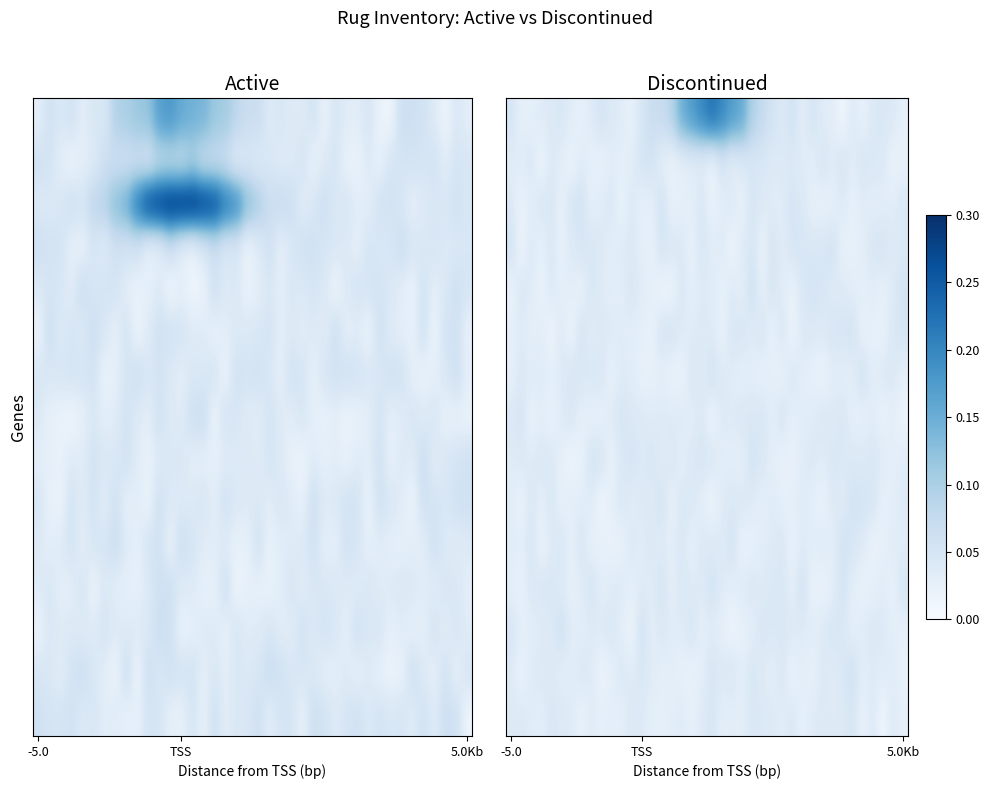

At how many categories does at least one series exceed 0?

40